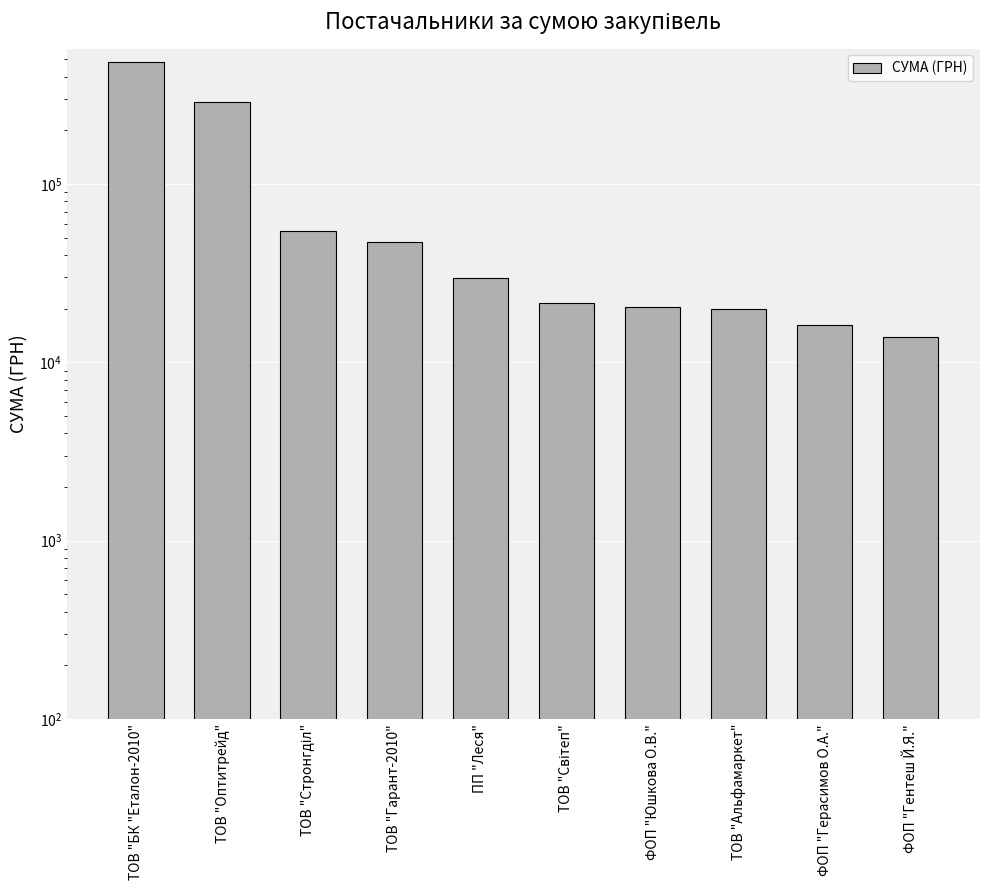

Reading left to right, transcribe all the data shown in this chart.

481483.6	290101.4	54500.0	47504.0	29764.1	21456.2	20404.4	19824.9	16142.0	13788.0